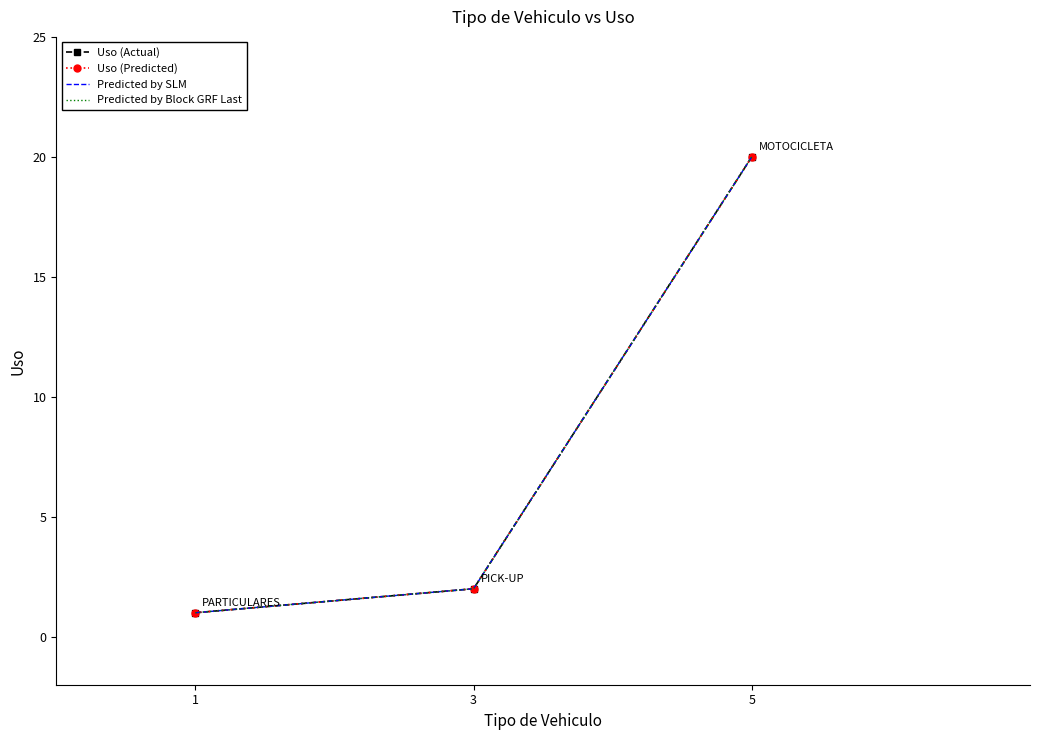

What is the highest value of the Predicted by Block GRF Last series?

20